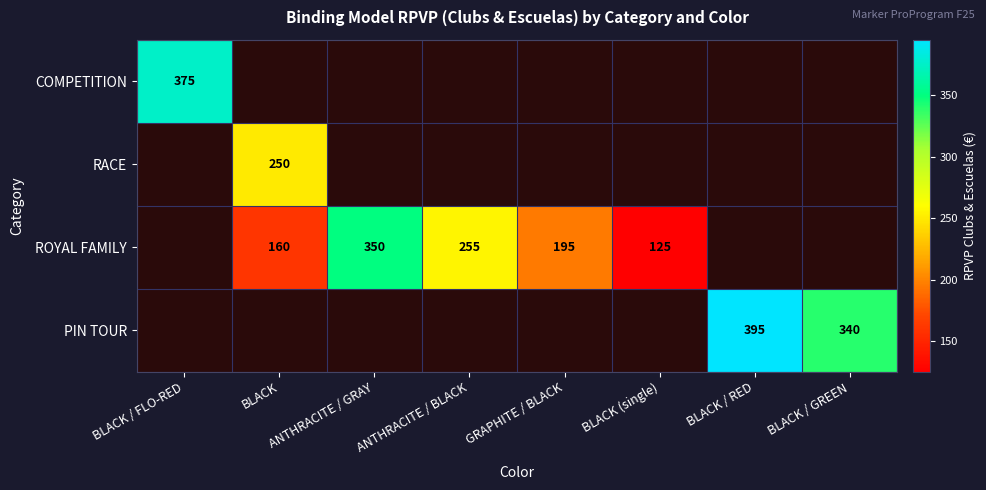

Which has a higher value, BLACK (single) or BLACK?

BLACK